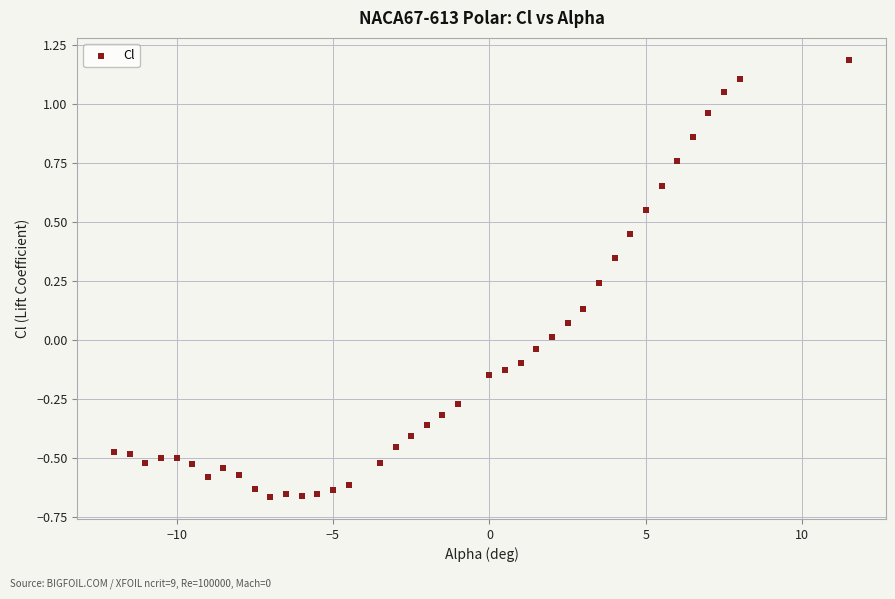

What is the range of Y values (max minus min)?

1.9